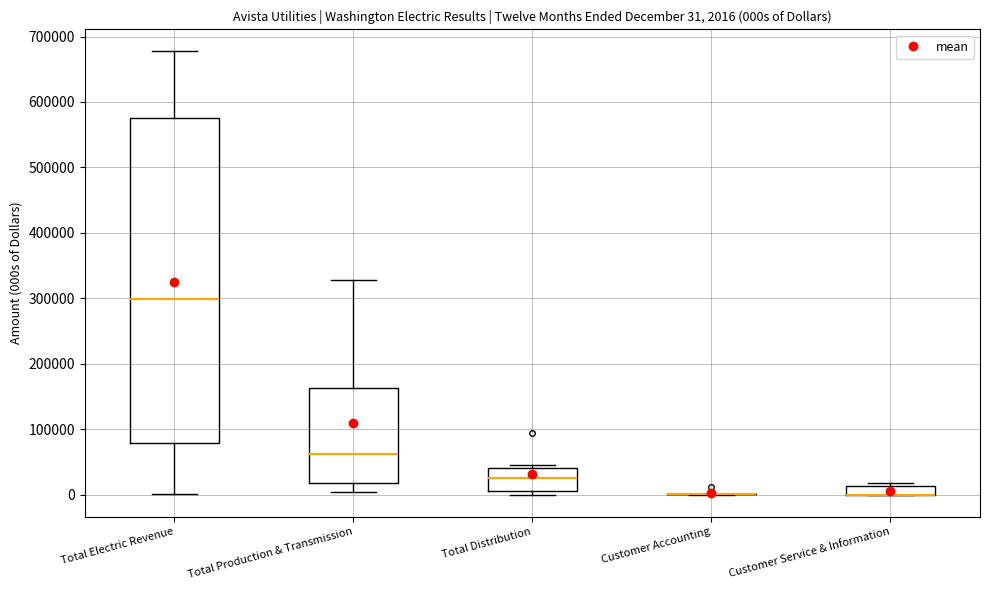

Which box is the tallest, from its lower edge to its upper edge?

Total Electric Revenue